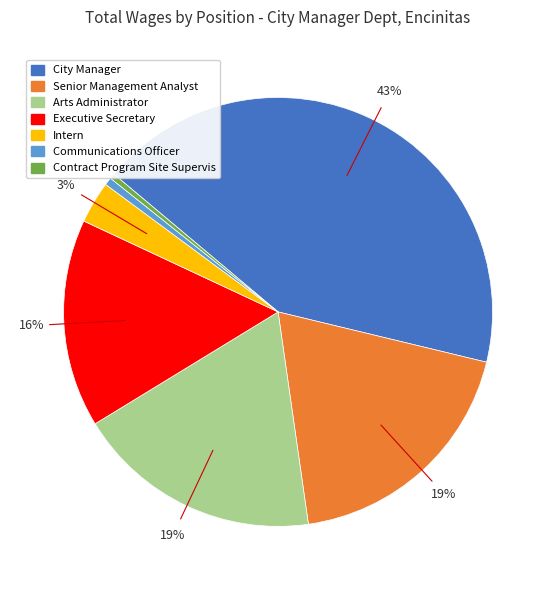

Is the sum of Intern and Senior Management Analyst greater than half?

No